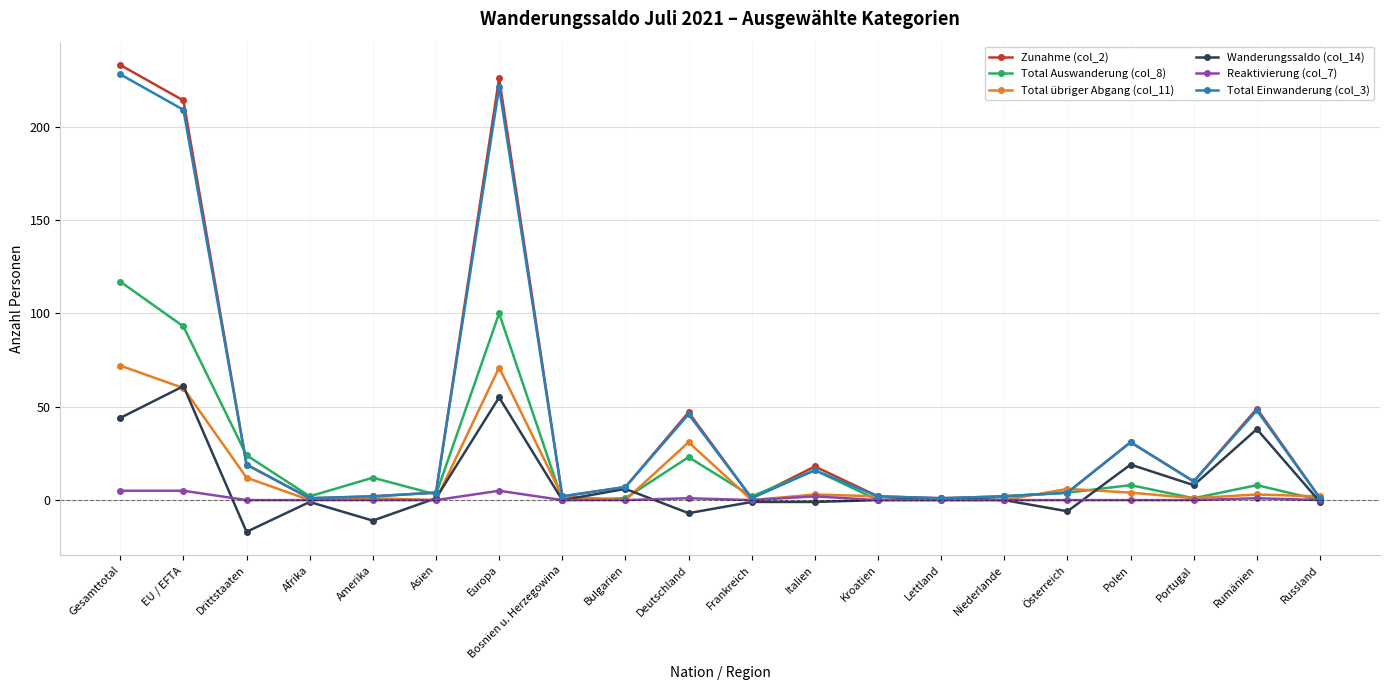

What is the label of the 3rd point from the left?

Drittstaaten